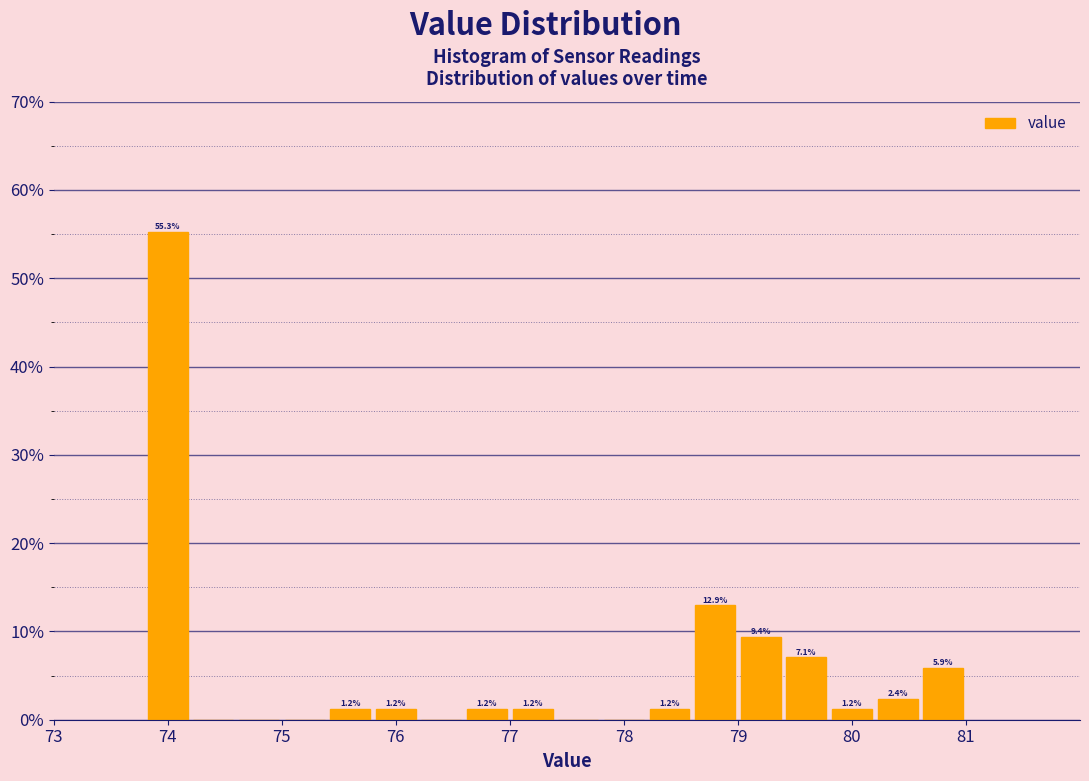

Which range on the x-axis has the tallest bar?

73.8 to 74.2